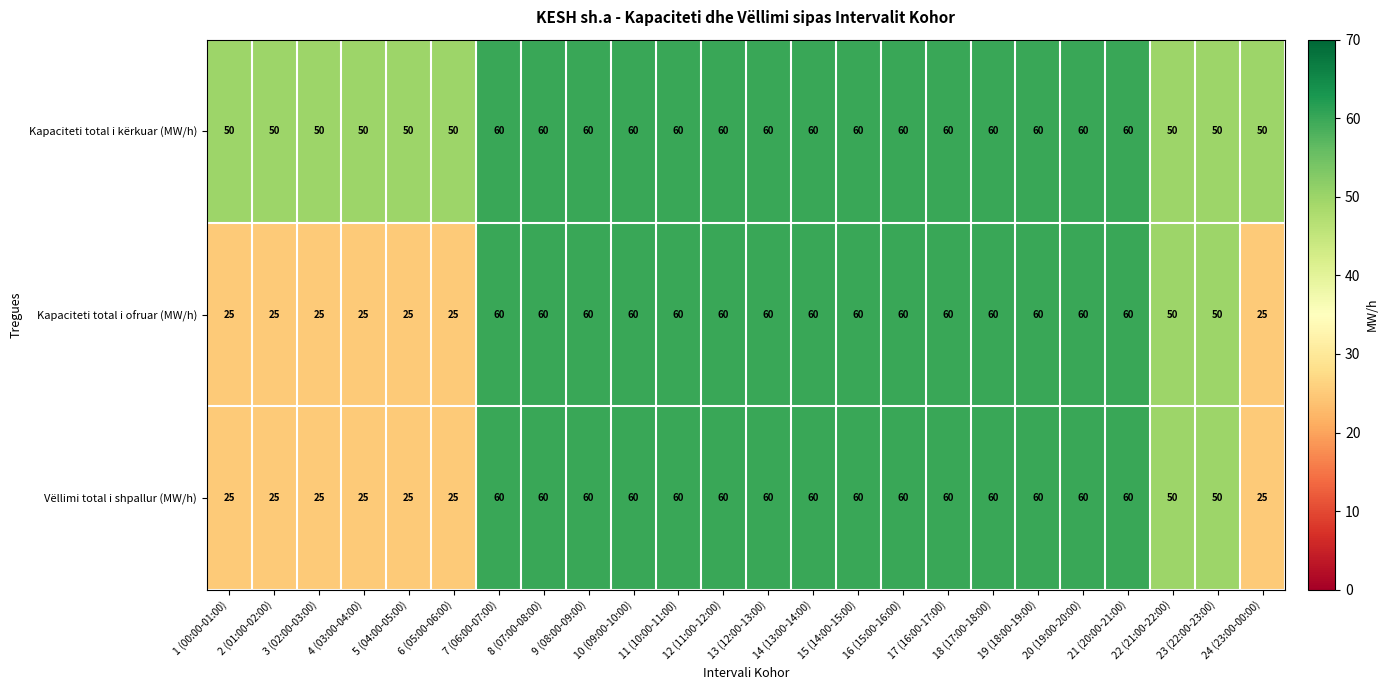

What is the minimum value shown in the chart?

25